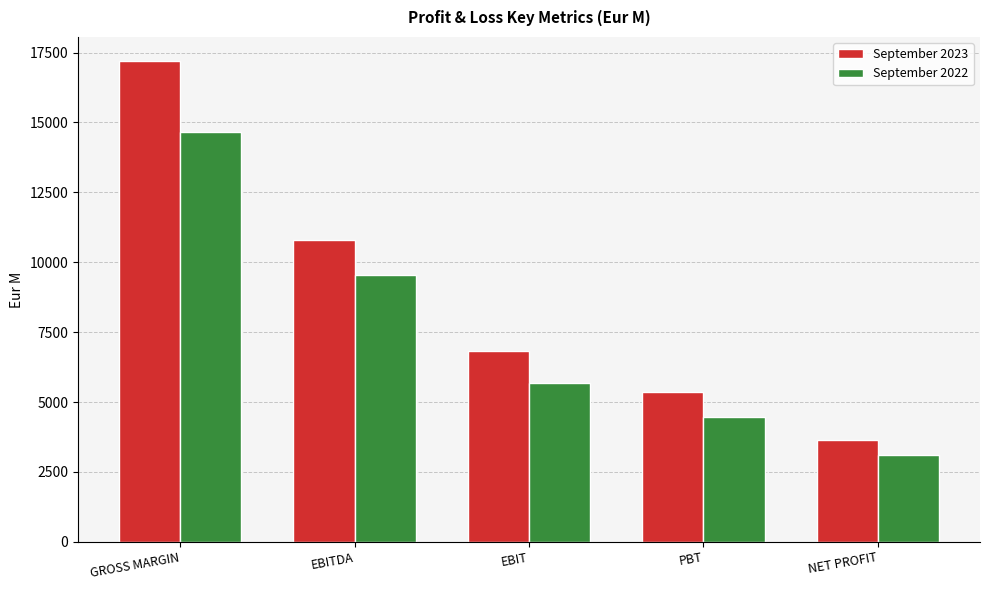

What is the difference between the highest and lowest values at PBT?

903.8